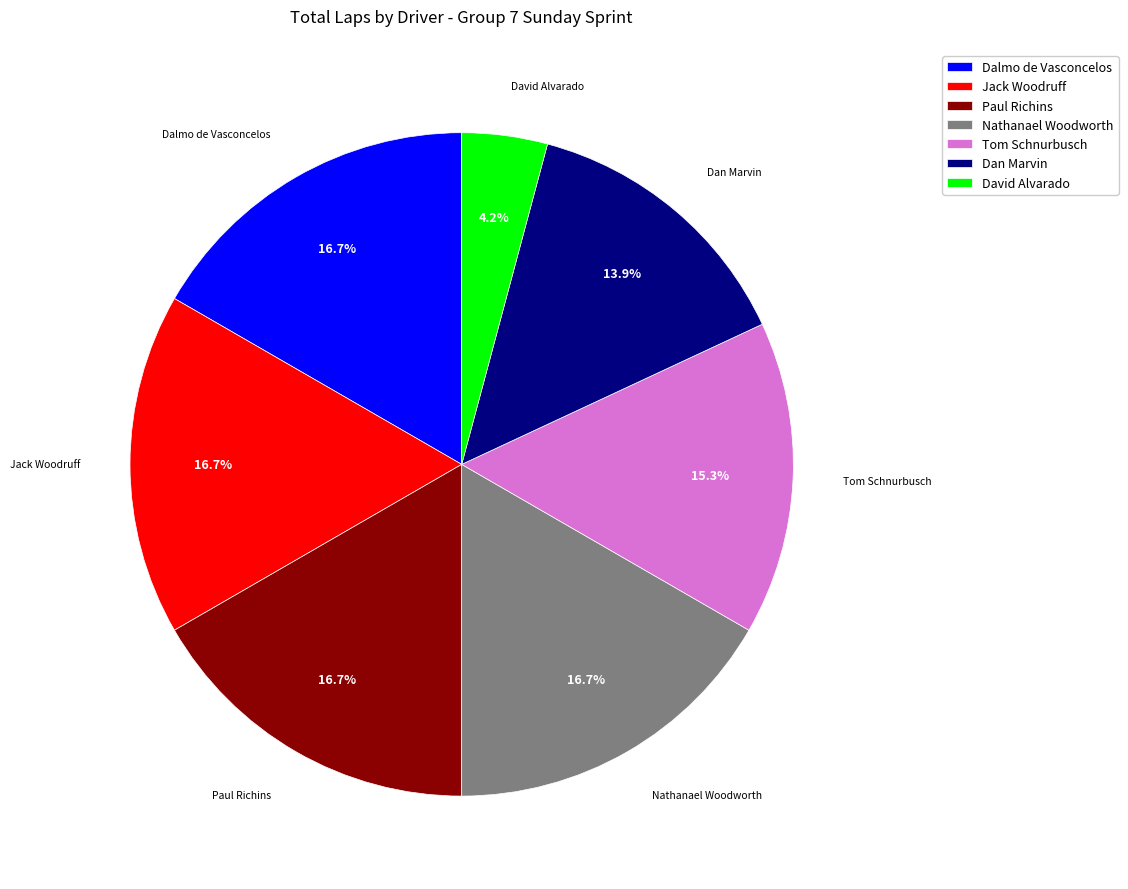

Is the sum of Paul Richins and Dalmo de Vasconcelos greater than half?

No